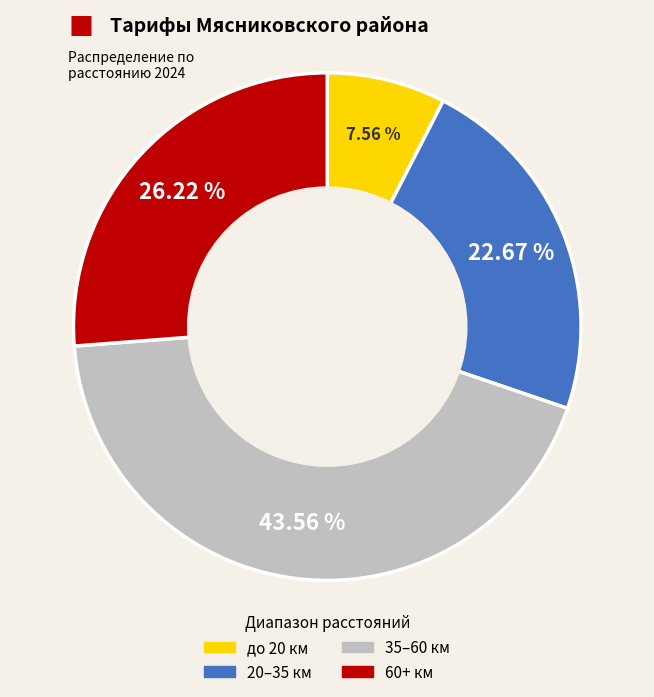

Is there a majority slice in this chart?

No